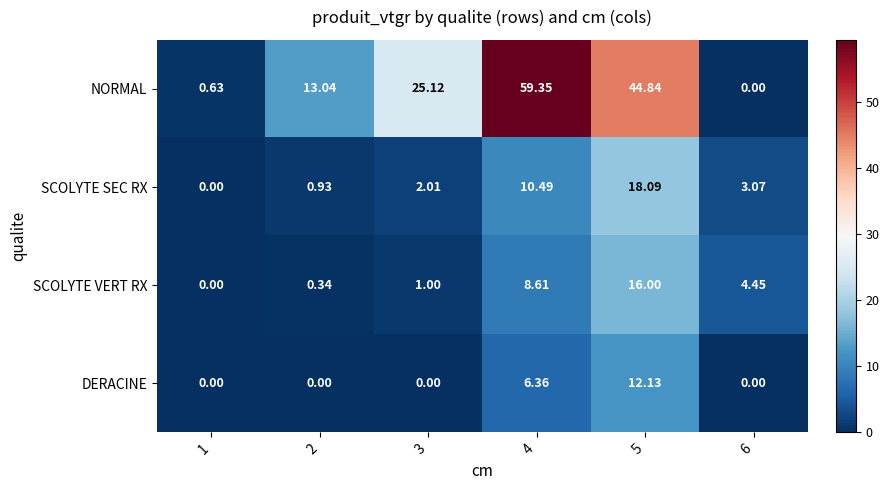

At which category is the sum across all series the highest?

5